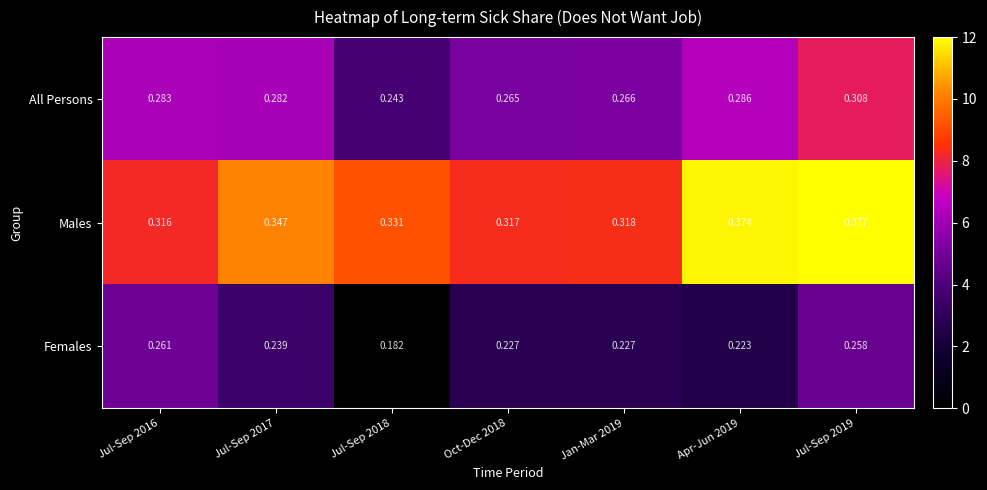

Which series changed the most between Jan-Mar 2019 and Jul-Sep 2019?

Males